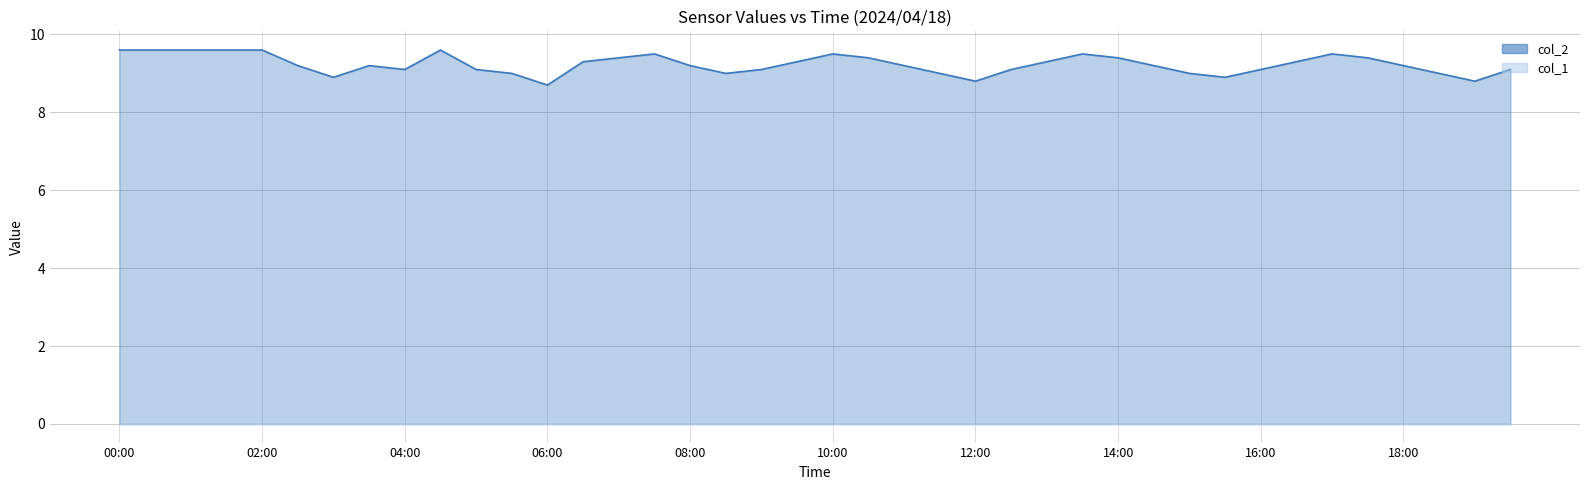

Reading left to right, list all the values displayed in this chart.

00:00=9.6	00:30=9.6	01:00=9.6	01:30=9.6	02:00=9.6	02:30=9.2	03:00=8.9	03:30=9.2	04:00=9.1	04:30=9.6	05:00=9.1	05:30=9.0	06:00=8.7	06:30=9.3	07:00=9.4	07:30=9.5	08:00=9.2	08:30=9.0	09:00=9.1	09:30=9.3	10:00=9.5	10:30=9.4	11:00=9.2	11:30=9.0	12:00=8.8	12:30=9.1	13:00=9.3	13:30=9.5	14:00=9.4	14:30=9.2	15:00=9.0	15:30=8.9	16:00=9.1	16:30=9.3	17:00=9.5	17:30=9.4	18:00=9.2	18:30=9.0	19:00=8.8	19:30=9.1